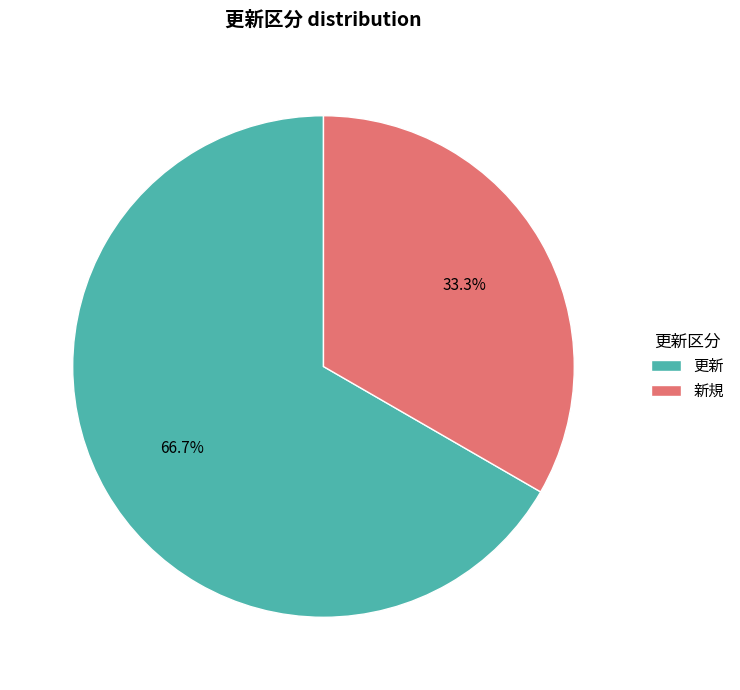

Count the number of slices in the pie.

2